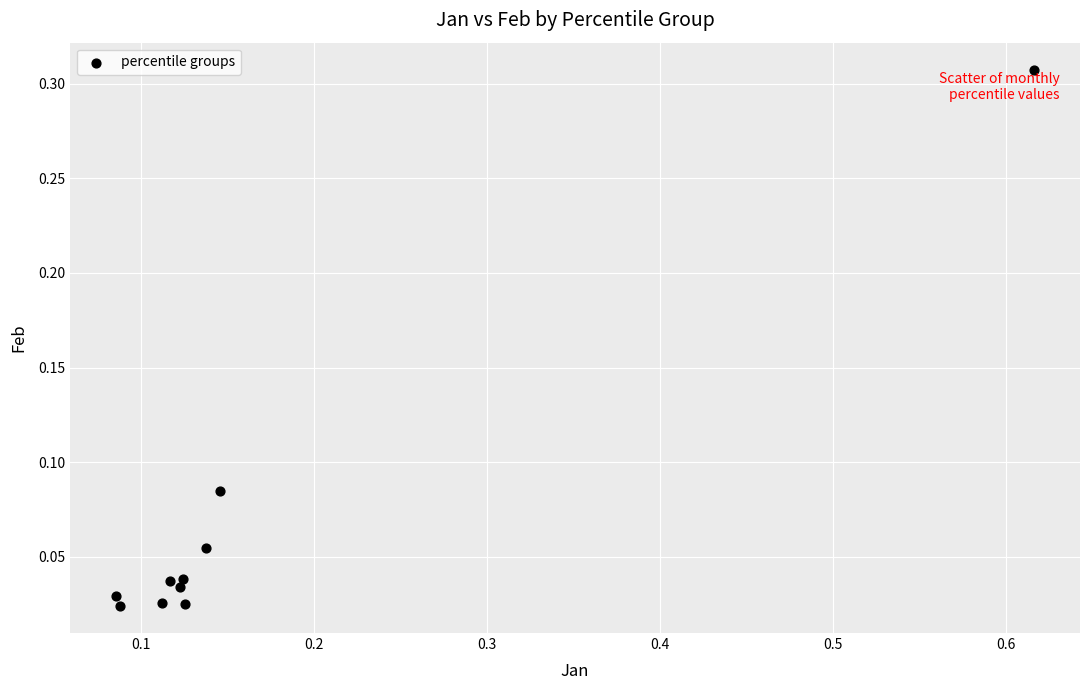

What is the range of X values (max minus min)?

0.5